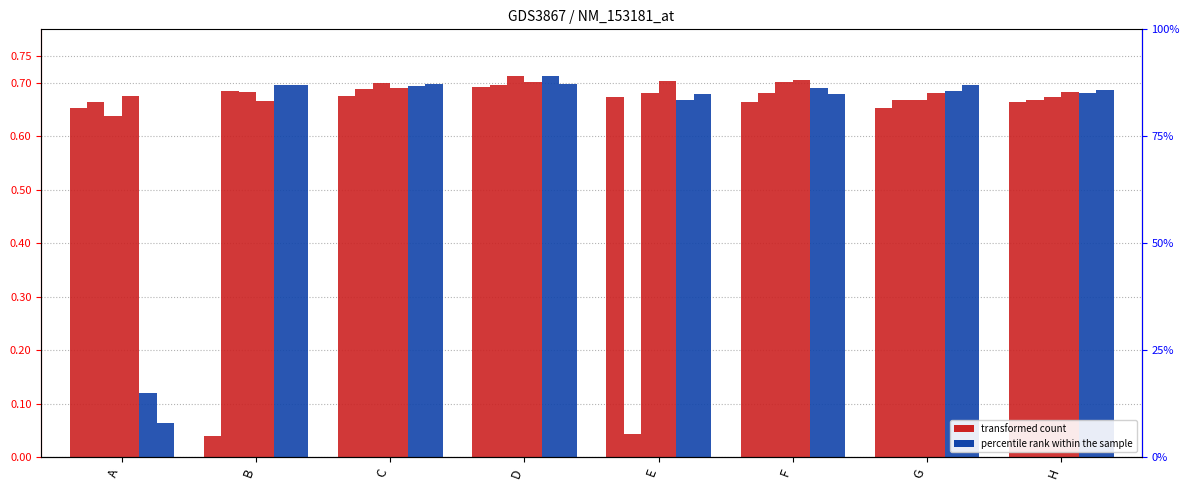

Between G and F, which is larger?

F